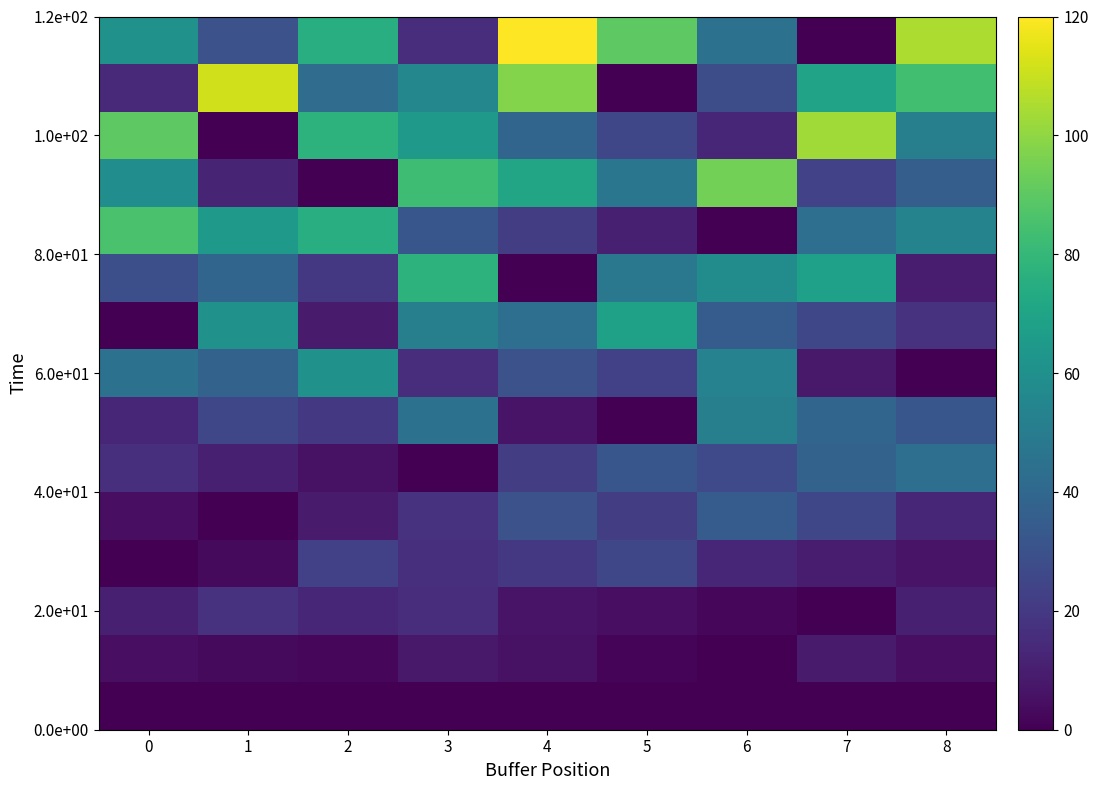

At which category does the chart reach its peak across all series?

4